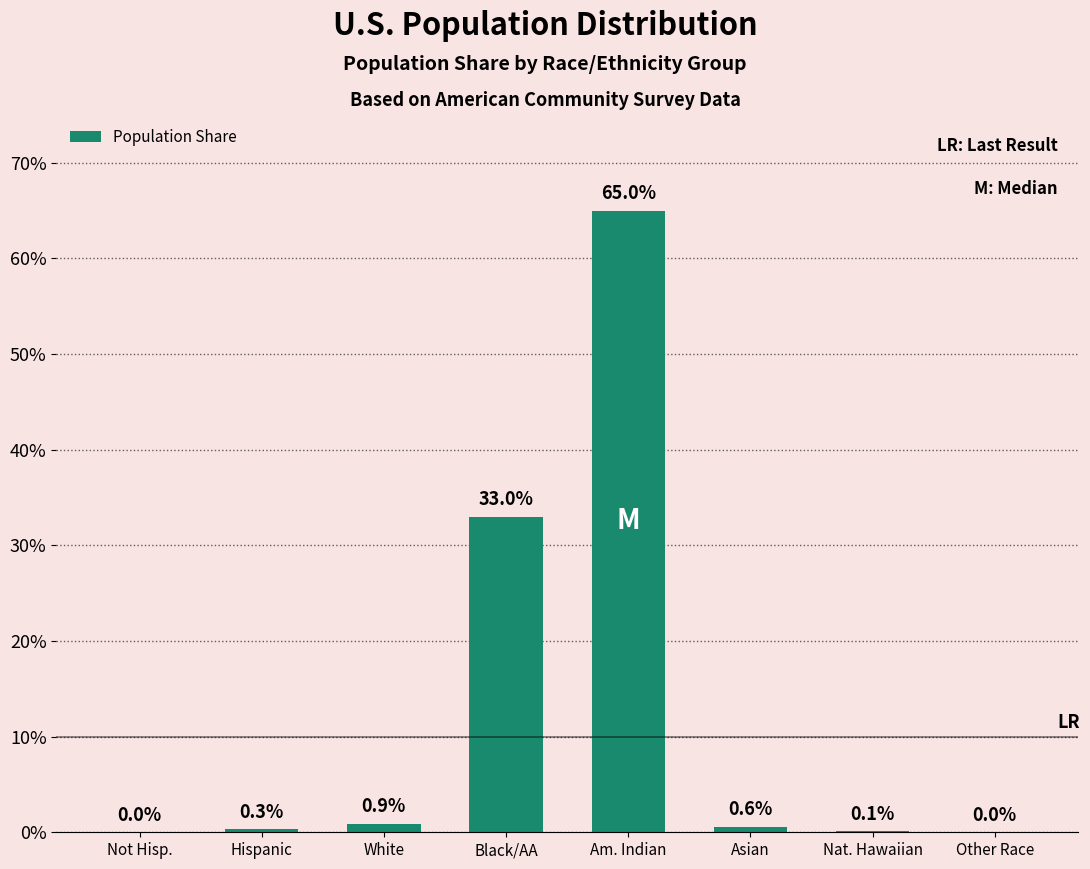

The chart shows a value of -31.7 at Not Hisp.. True or false?

False